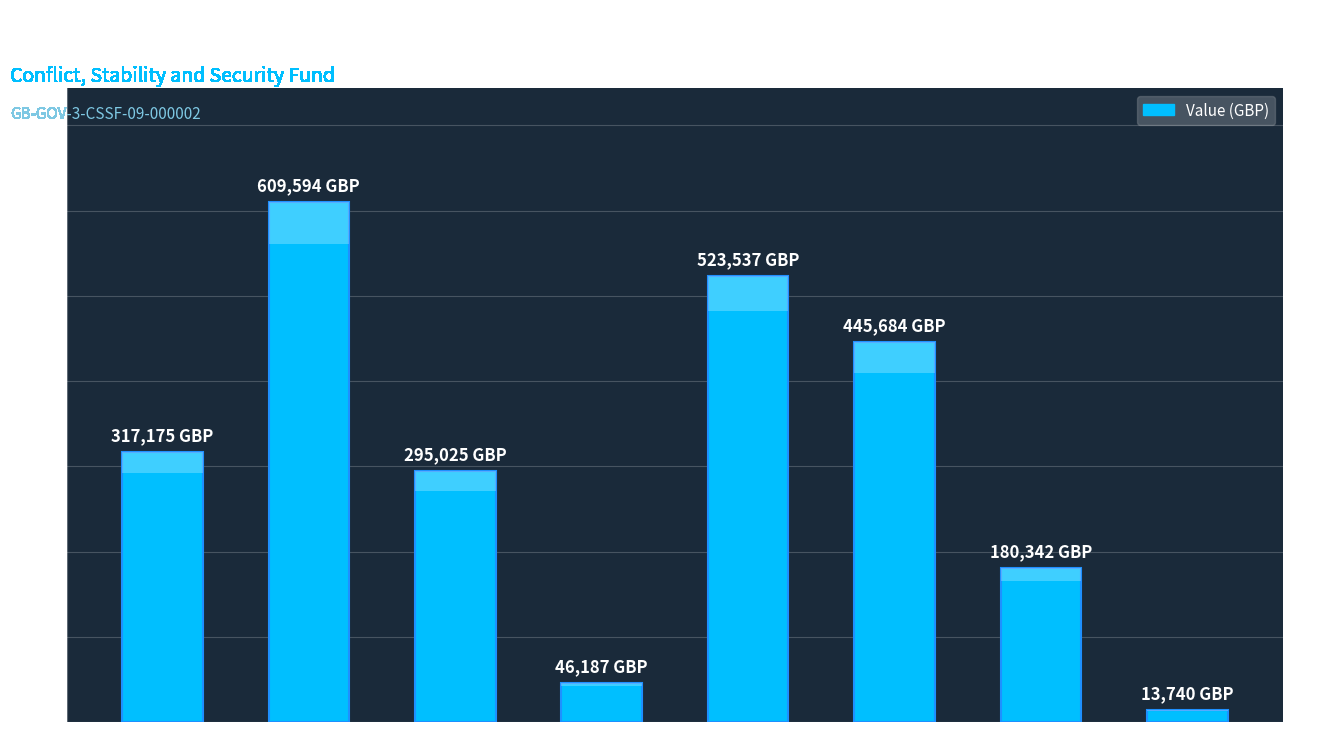

Reading right to left, what are all the values shown in this chart?

13740	180342	445684	523537	46187	295025	609594	317175